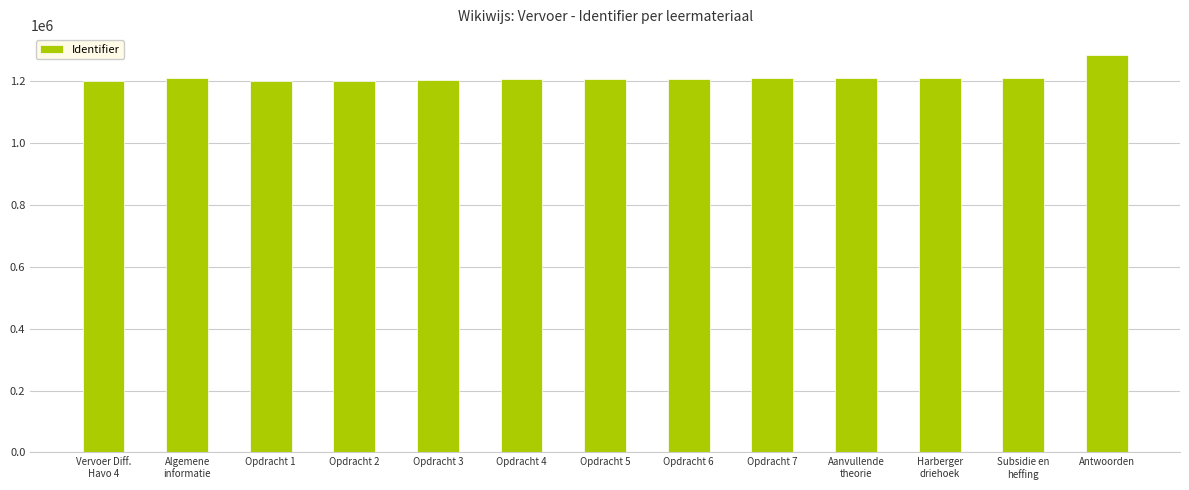

What is the minimum value shown in the chart?

1201715